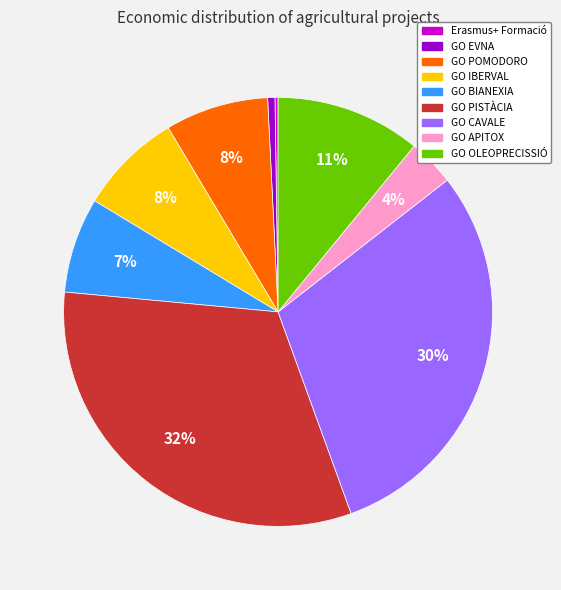

To the nearest percent, what portion does GO BIANEXIA represent?

7%